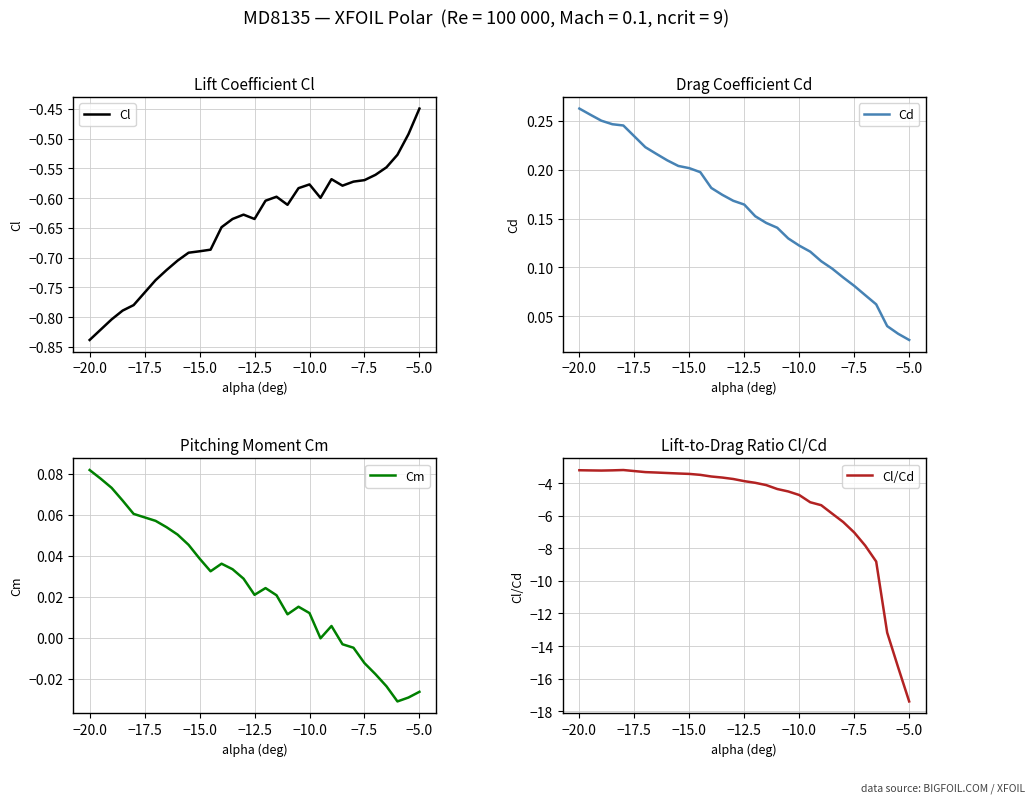

Which series has the largest total across all categories?

Cd